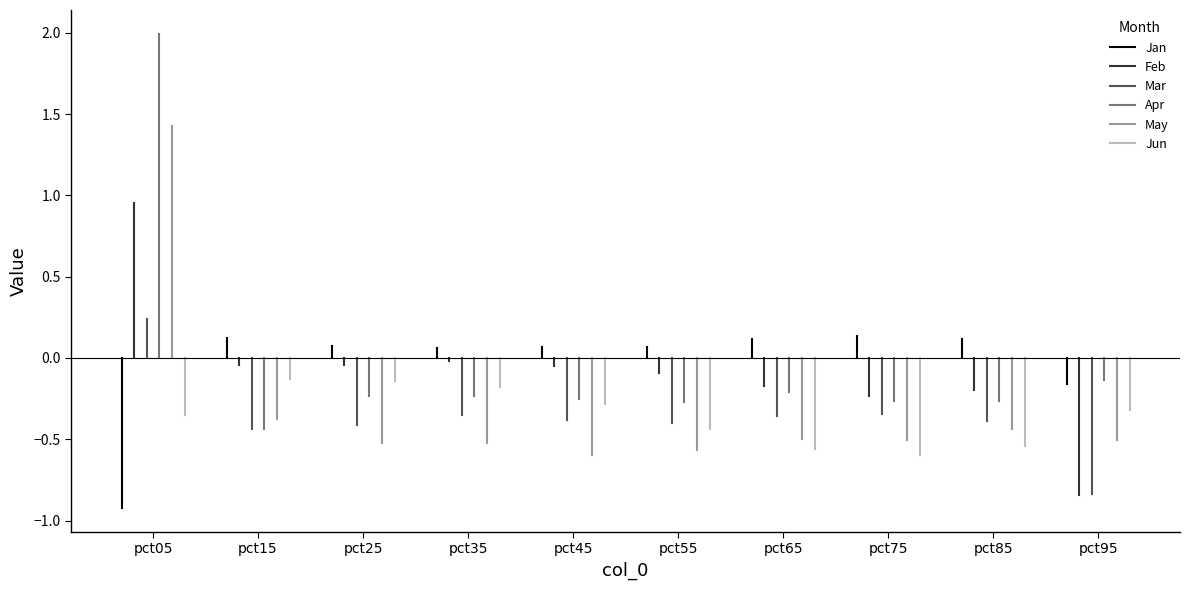

What are all the series names shown in the legend?

Jan, Feb, Mar, Apr, May, Jun